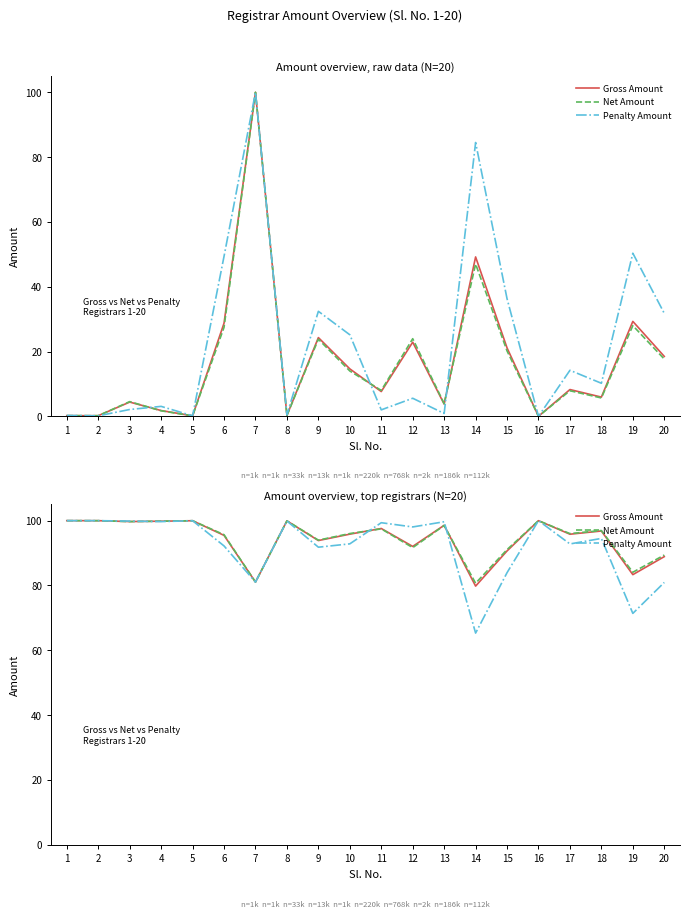

At which category is the sum across all series the highest?

1